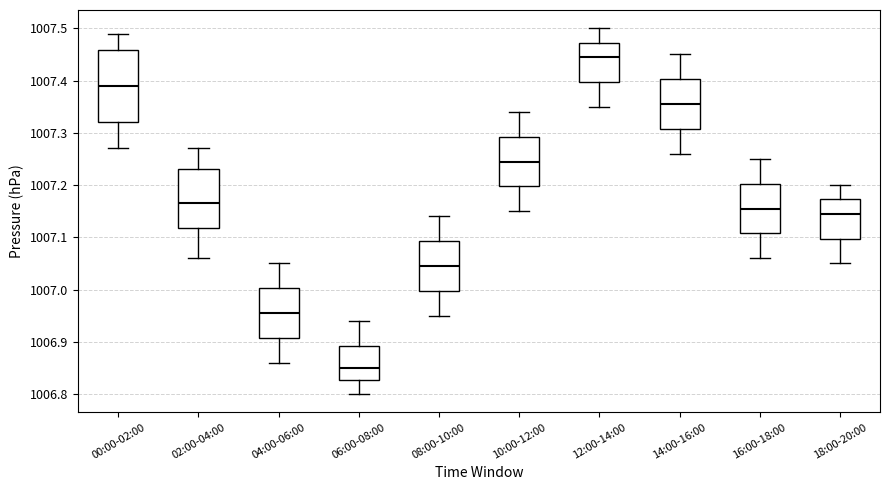

Reading left to right, transcribe this box plot: for each box, give where its median line is, the range the box spans, and where its two whiskers end, as read against the y-axis. The values are not printed on the chart, so give them approximately, as read against the axis.

00:00-02:00: median 1007.39, box 1007.32 to 1007.46, whiskers 1007.27 to 1007.49
02:00-04:00: median 1007.17, box 1007.12 to 1007.23, whiskers 1007.06 to 1007.27
04:00-06:00: median 1006.96, box 1006.91 to 1007.00, whiskers 1006.86 to 1007.05
06:00-08:00: median 1006.85, box 1006.83 to 1006.89, whiskers 1006.80 to 1006.94
08:00-10:00: median 1007.05, box 1007.00 to 1007.09, whiskers 1006.95 to 1007.14
10:00-12:00: median 1007.25, box 1007.20 to 1007.29, whiskers 1007.15 to 1007.34
12:00-14:00: median 1007.45, box 1007.40 to 1007.47, whiskers 1007.35 to 1007.50
14:00-16:00: median 1007.36, box 1007.31 to 1007.40, whiskers 1007.26 to 1007.45
16:00-18:00: median 1007.16, box 1007.11 to 1007.20, whiskers 1007.06 to 1007.25
18:00-20:00: median 1007.15, box 1007.10 to 1007.17, whiskers 1007.05 to 1007.20